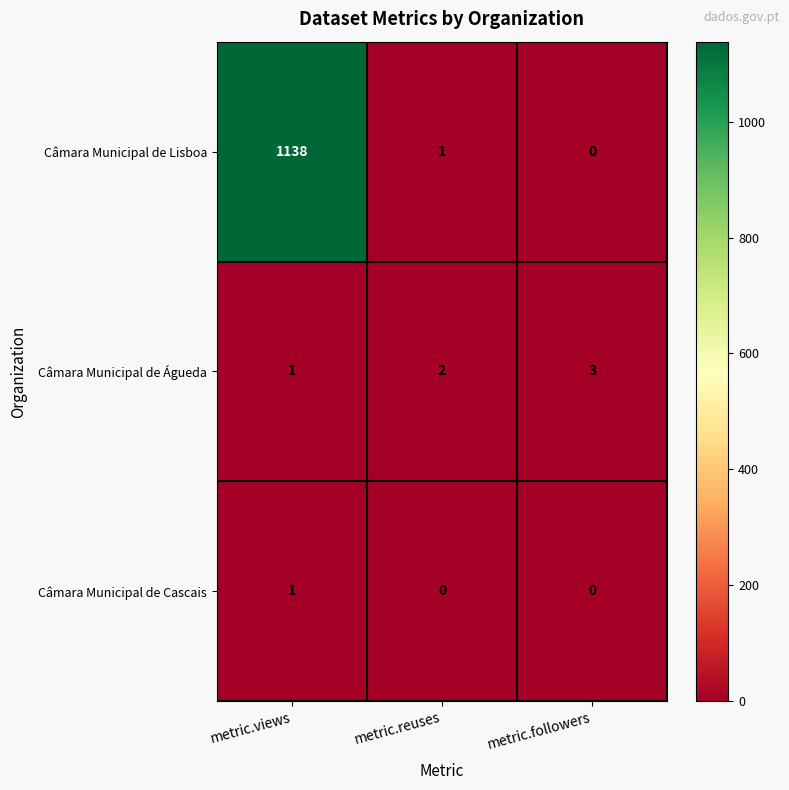

Where is Câmara Municipal de Águeda nearest to the value 2?

metric.reuses